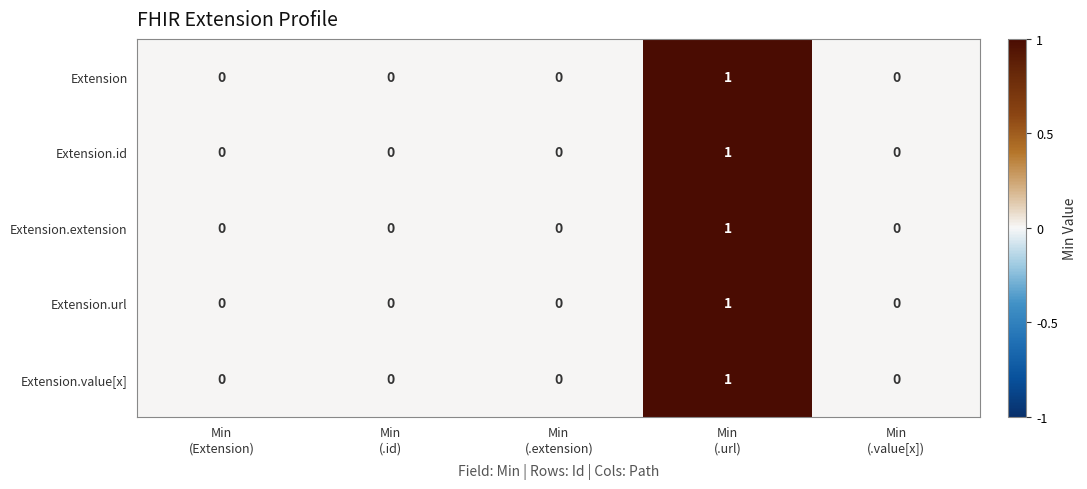

Count the Extension.url values in the range 0 to 1.

5